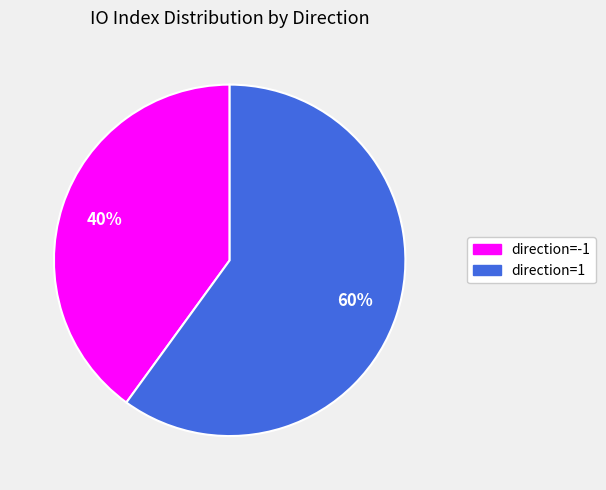

Does any single category account for the majority?

Yes